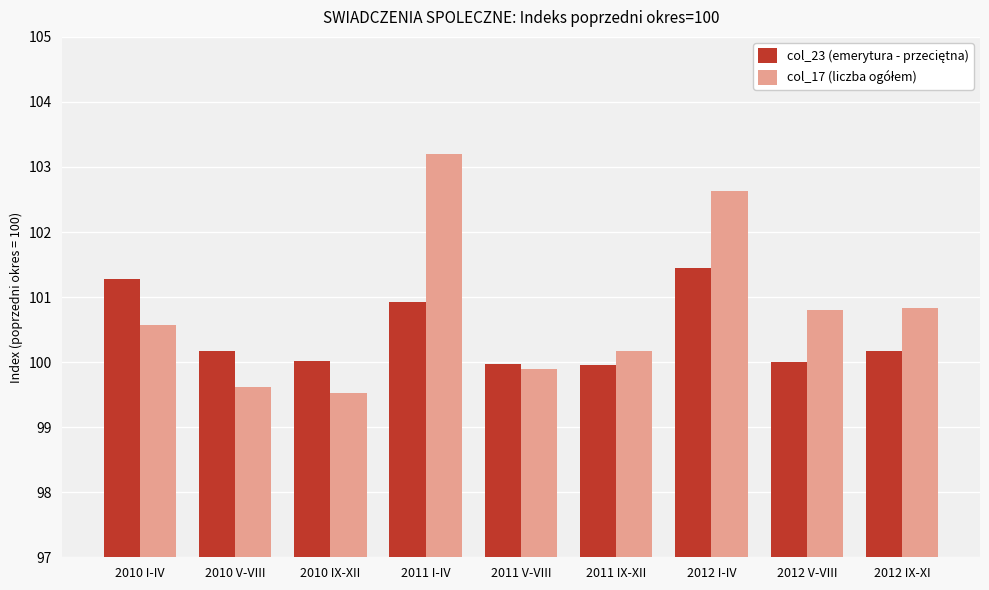

What is the label of the 7th bar from the right?

2010 IX-XII